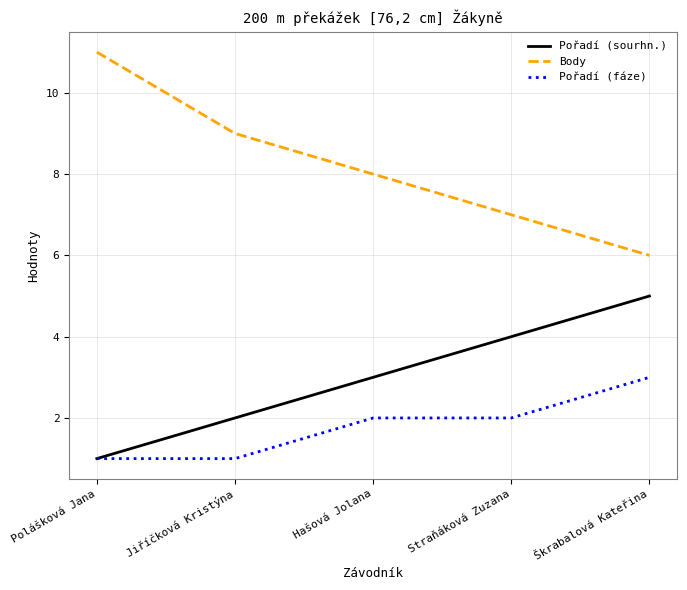

Reading right to left, extract all data points from this chart.

Pořadí (sourhn.): 5	4	3	2	1
Body: 6	7	8	9	11
Pořadí (fáze): 3	2	2	1	1